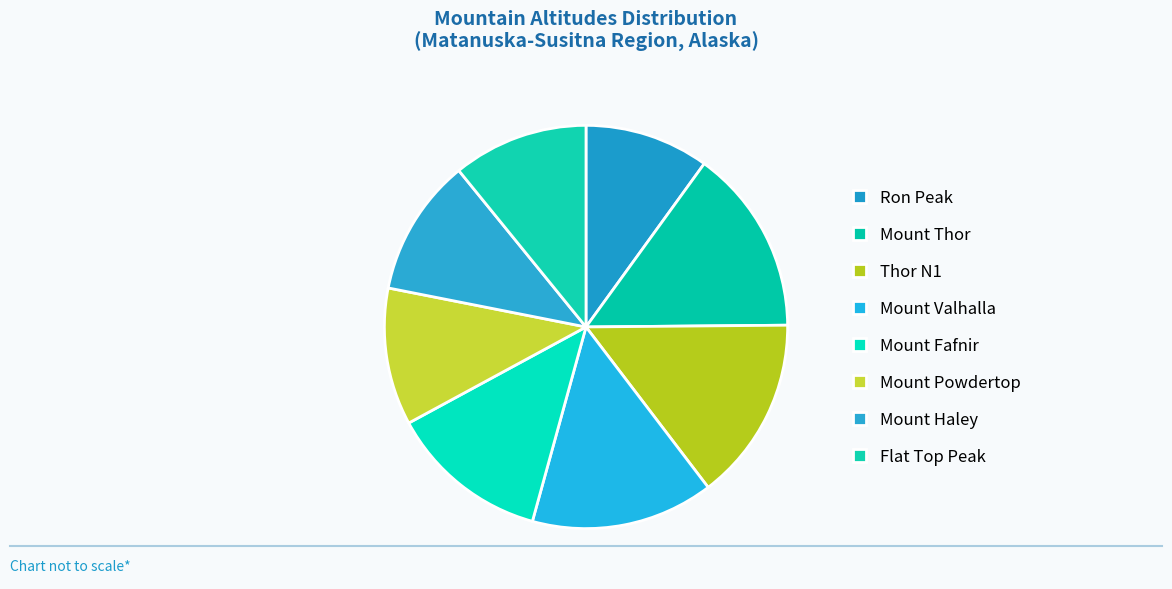

How many slices are in this pie chart?

8